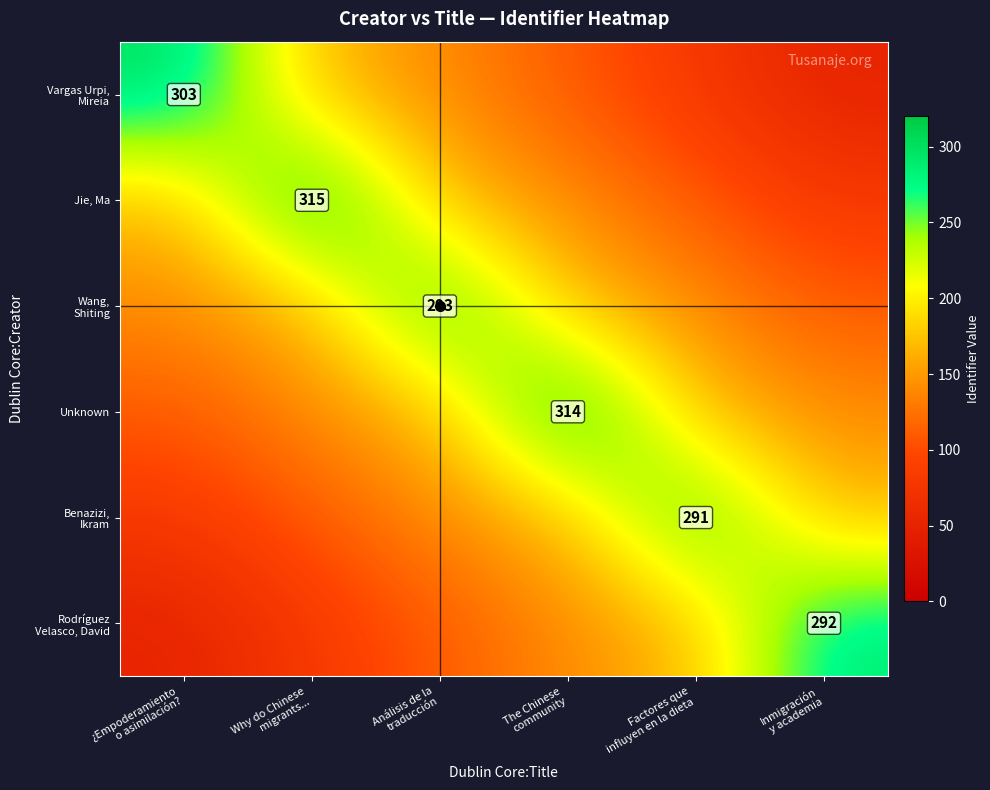

Is the value of Benazizi, Ikram at Inmigración y academia greater than the value of Unknown at The Chinese community?

No